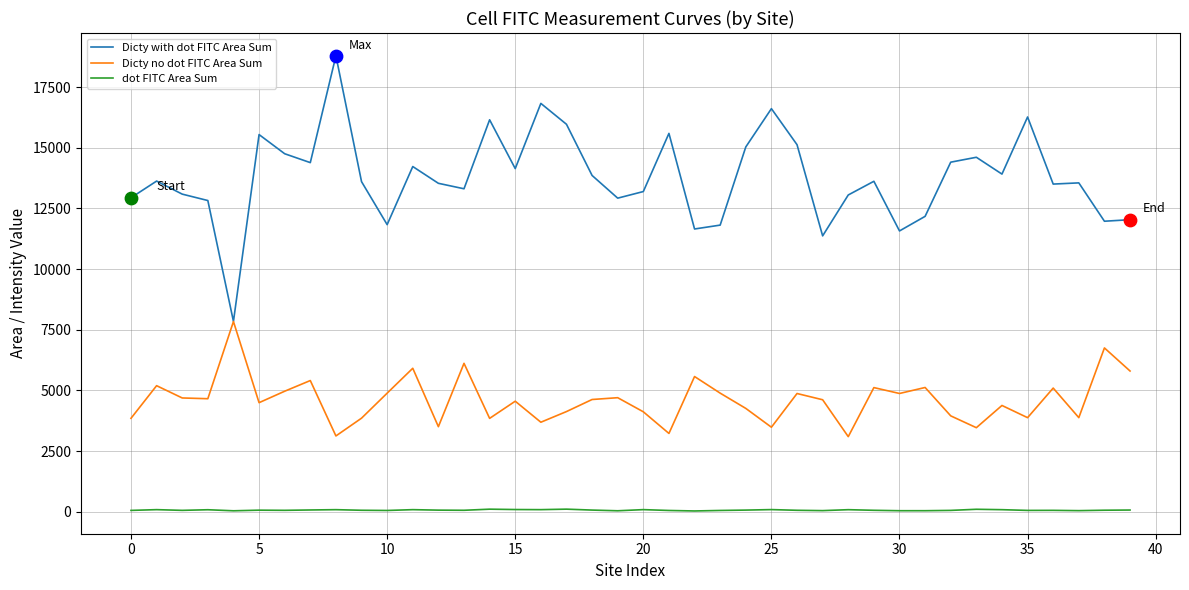

Which series has the largest range (max minus min)?

Dicty with dot FITC Area Sum